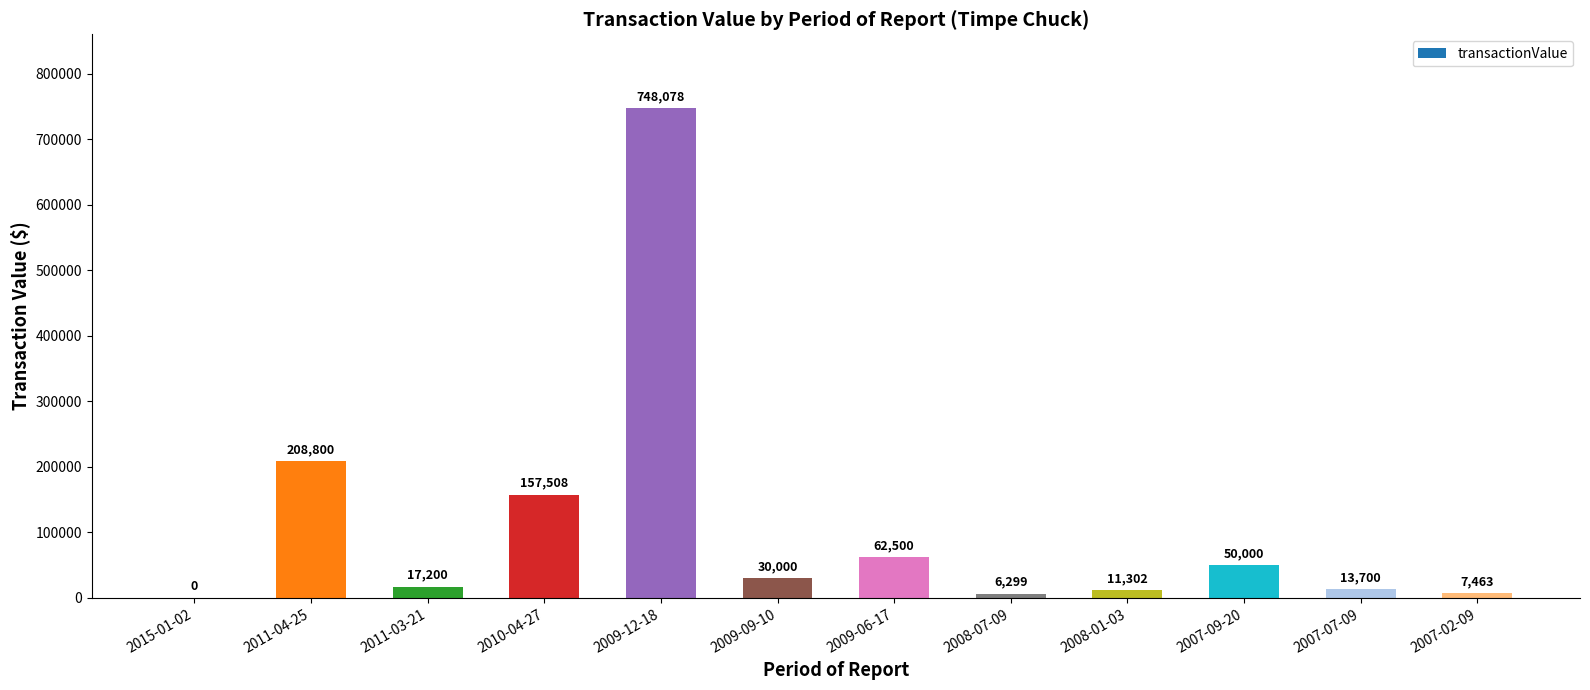

At which label does the data first exceed 30000?

2011-04-25